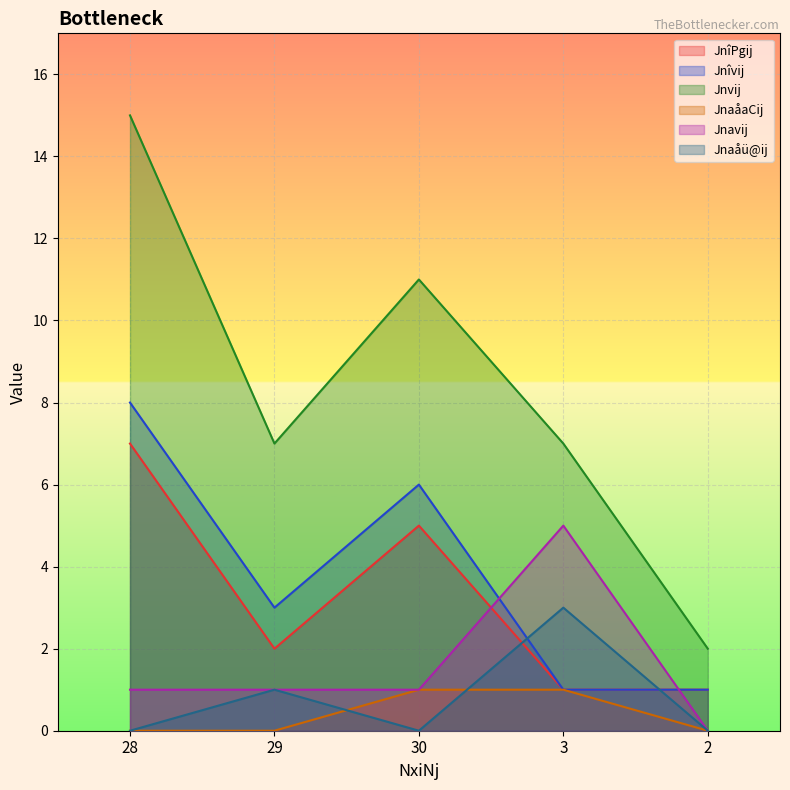

How many interior local valleys does the Jnvij series have?

1